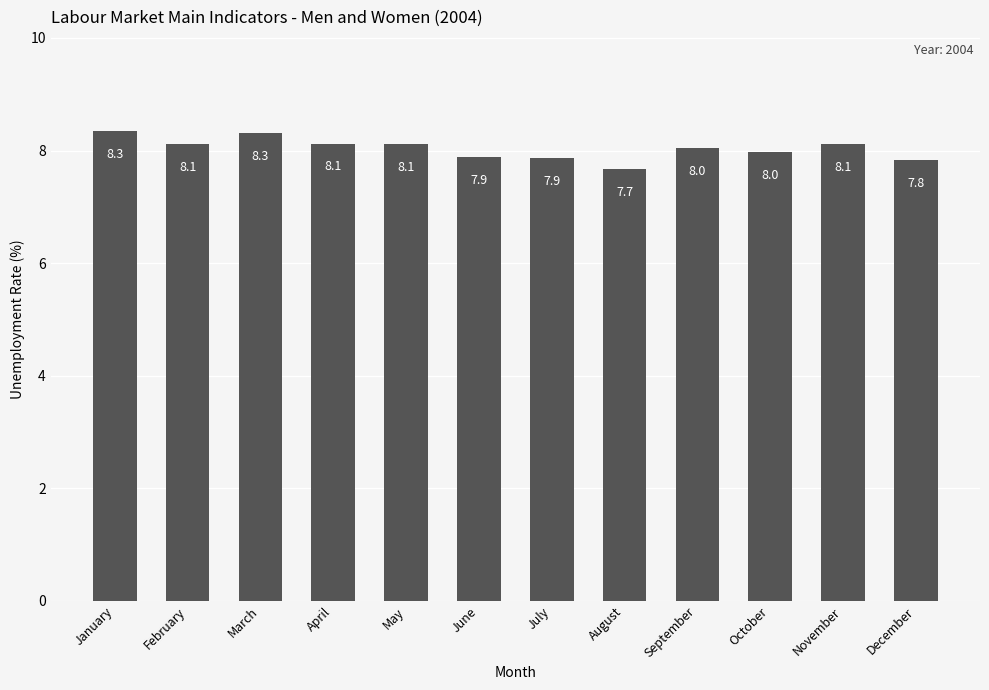

Does the chart contain any negative values?

No